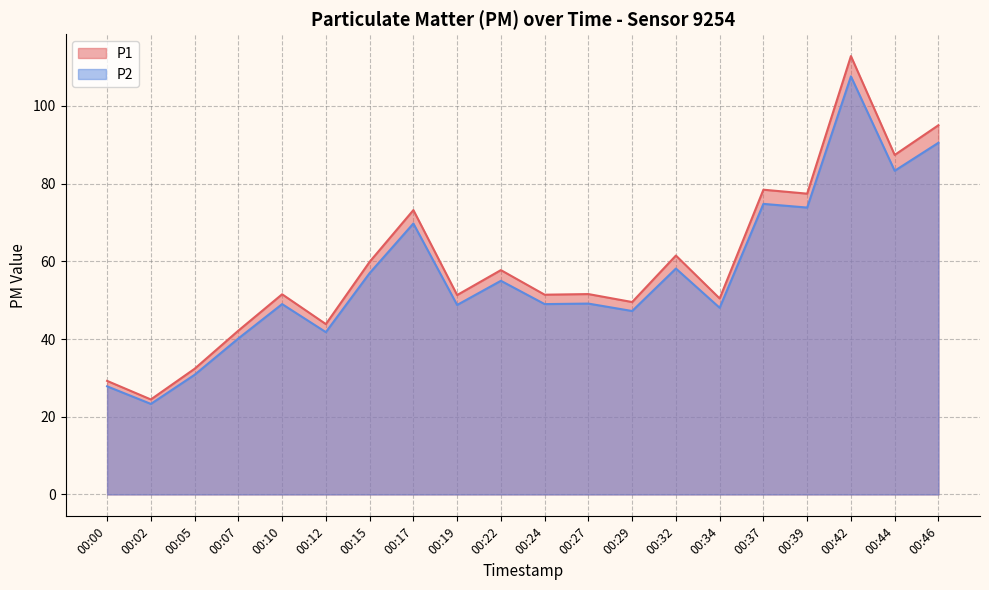

Which series has the widest spread of values?

P1